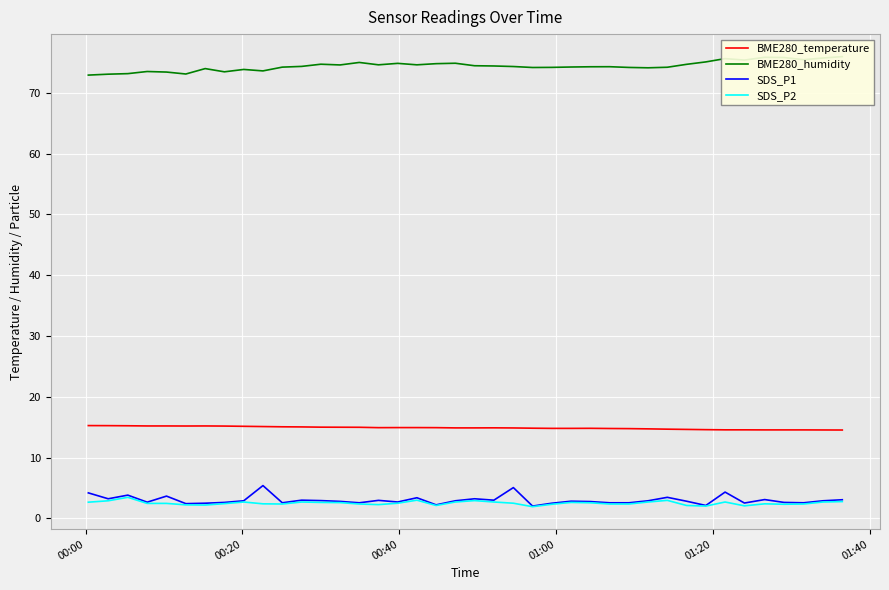

True or false: SDS_P2 and BME280_temperature cross at least once.

False